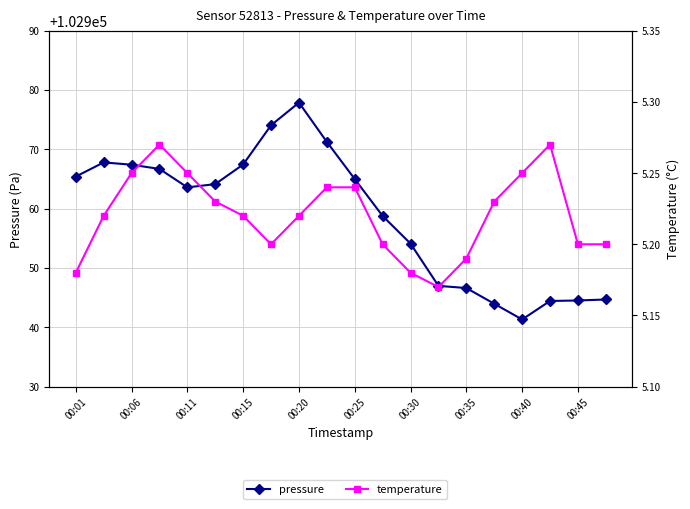

Where does the pressure series first go above 102964?

00:01